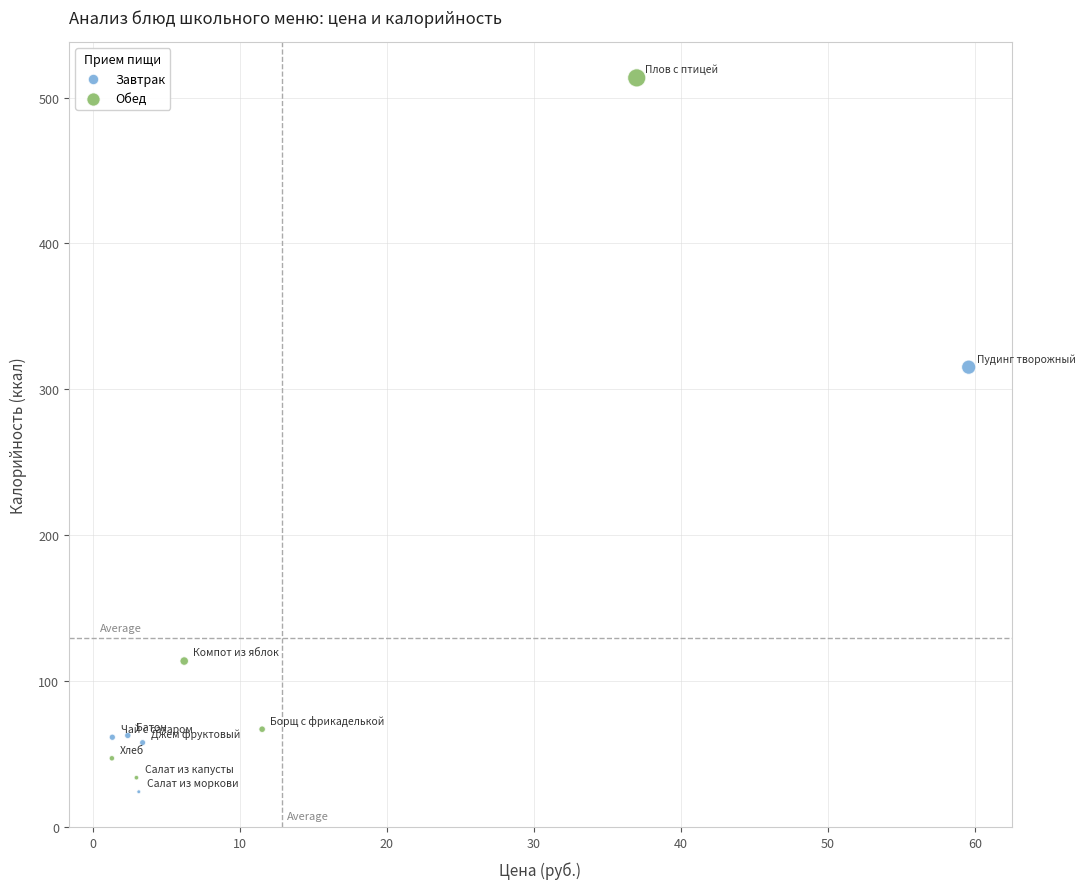

Which series has the widest spread of Y values?

Обед